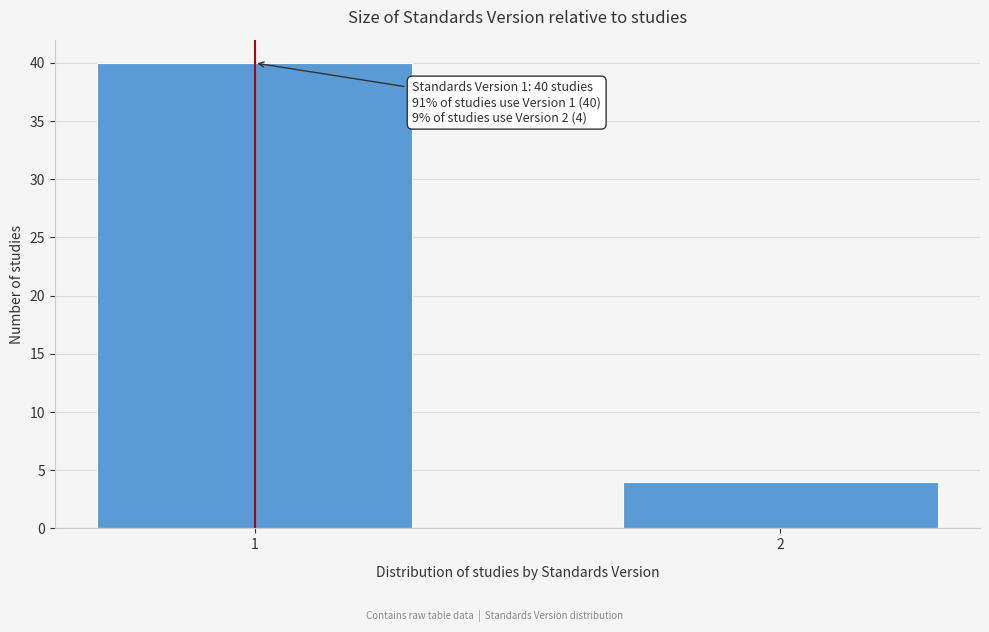

Reading right to left, what are all the values shown in this chart?

4	40